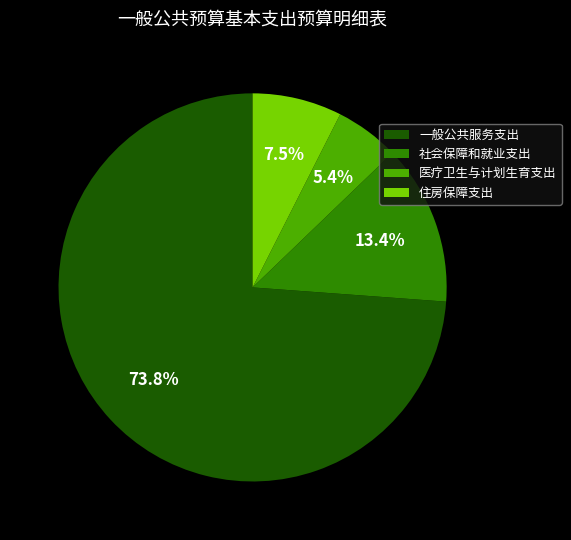

Rank the categories by value from lowest to highest.

医疗卫生与计划生育支出, 住房保障支出, 社会保障和就业支出, 一般公共服务支出